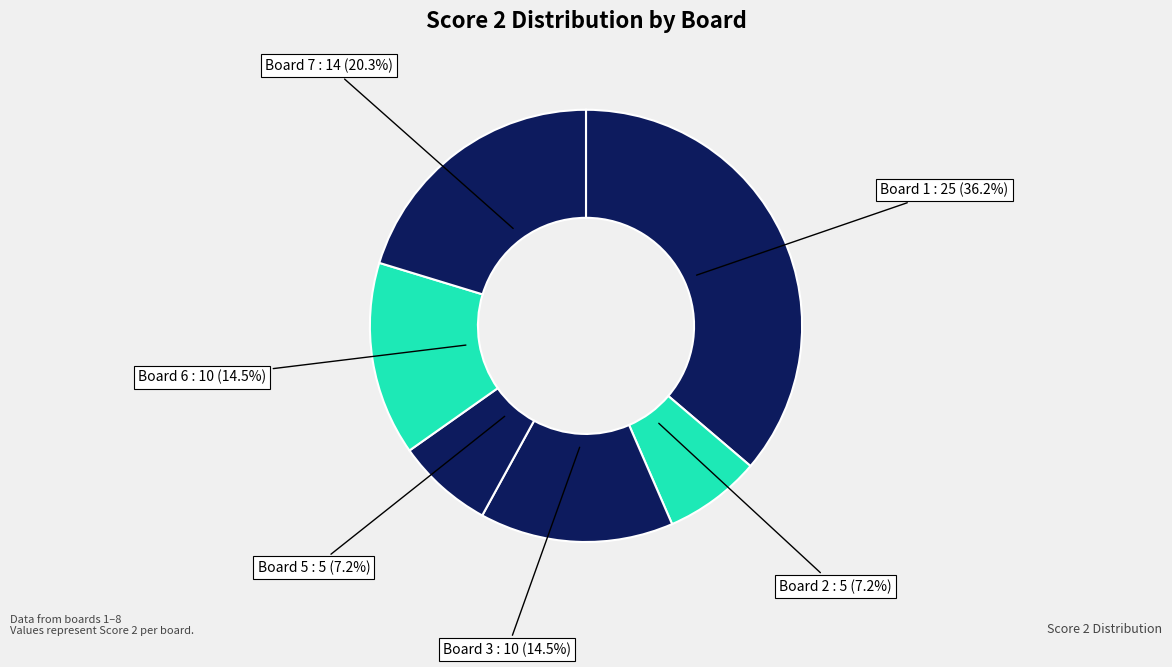

What percentage is NOT represented by Board 7?

79.7%